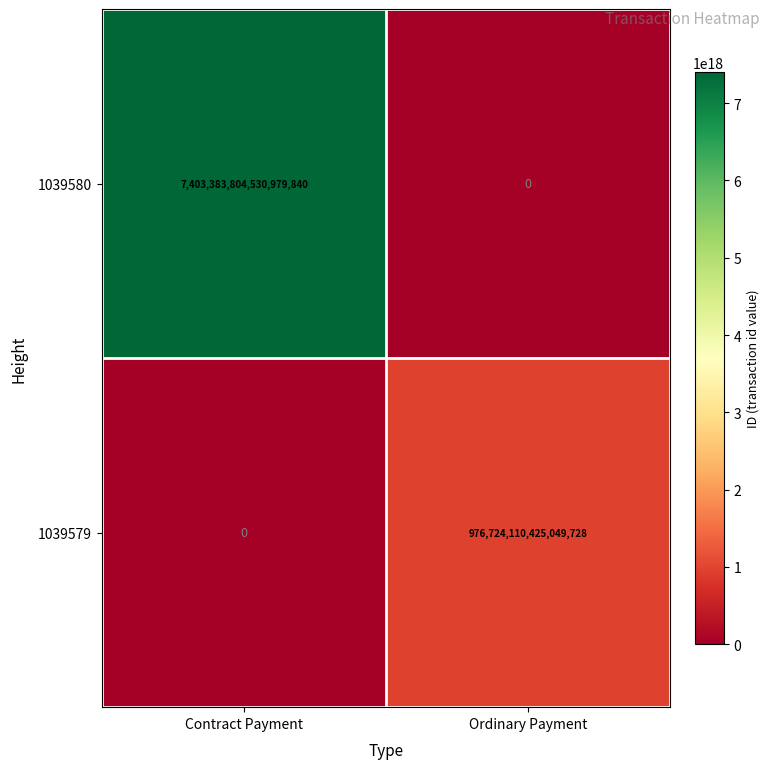

Is the value of 1039579 at Ordinary Payment greater than the value of 1039580 at Contract Payment?

No